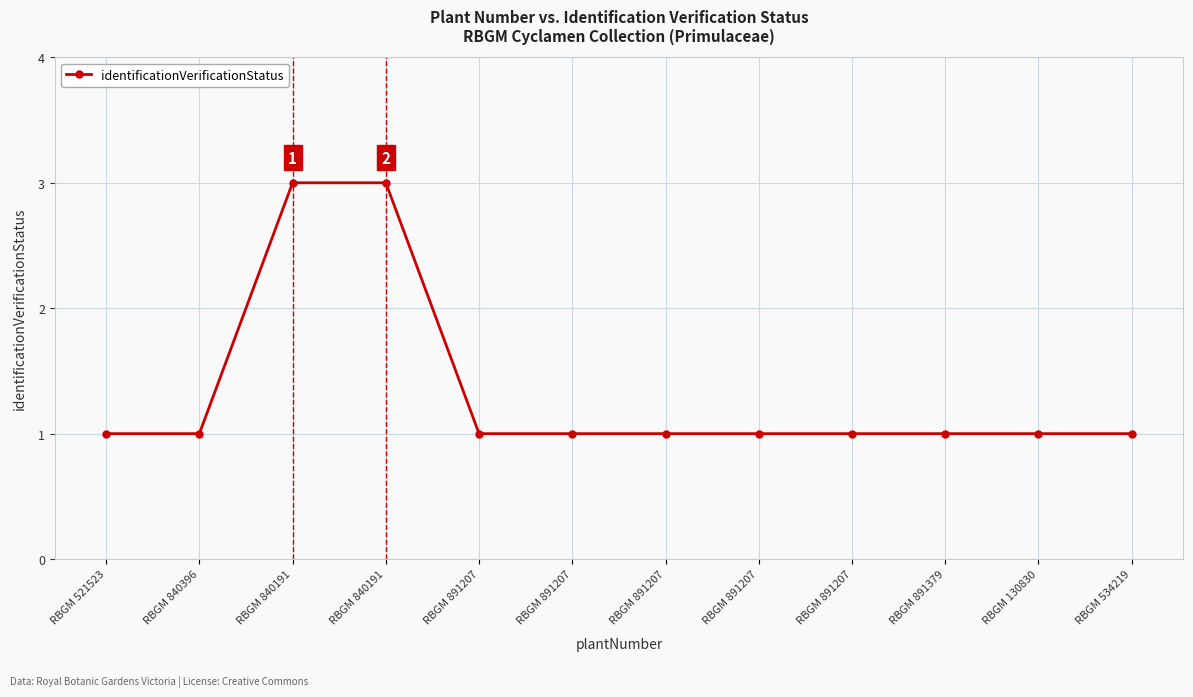

How many data points does each series have?

12